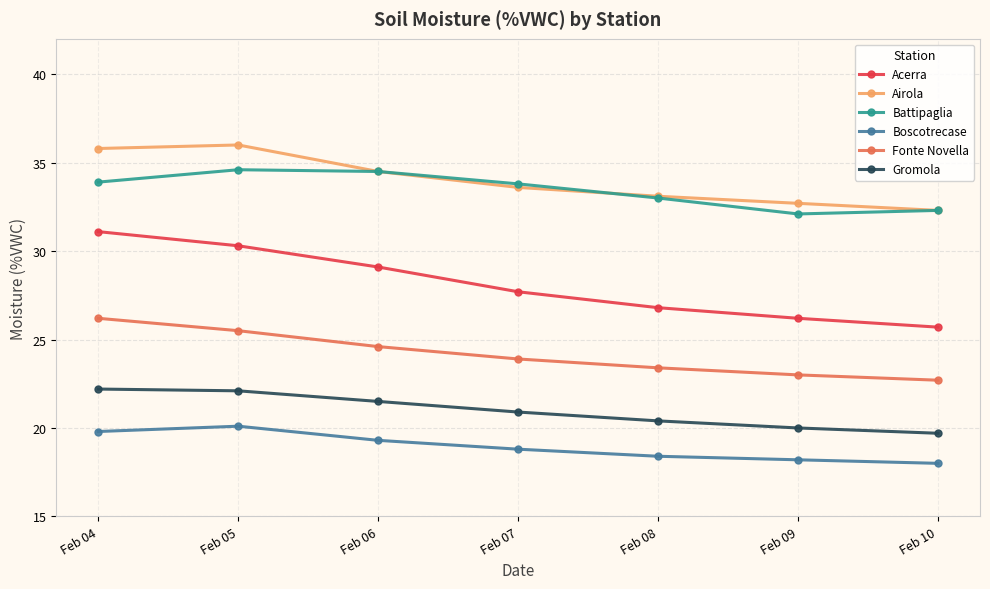

What is the maximum value for Gromola?

22.2